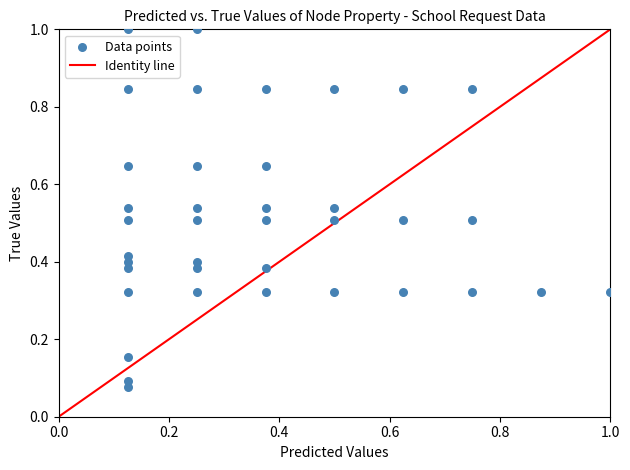

What is the range of Y values (max minus min)?

0.9